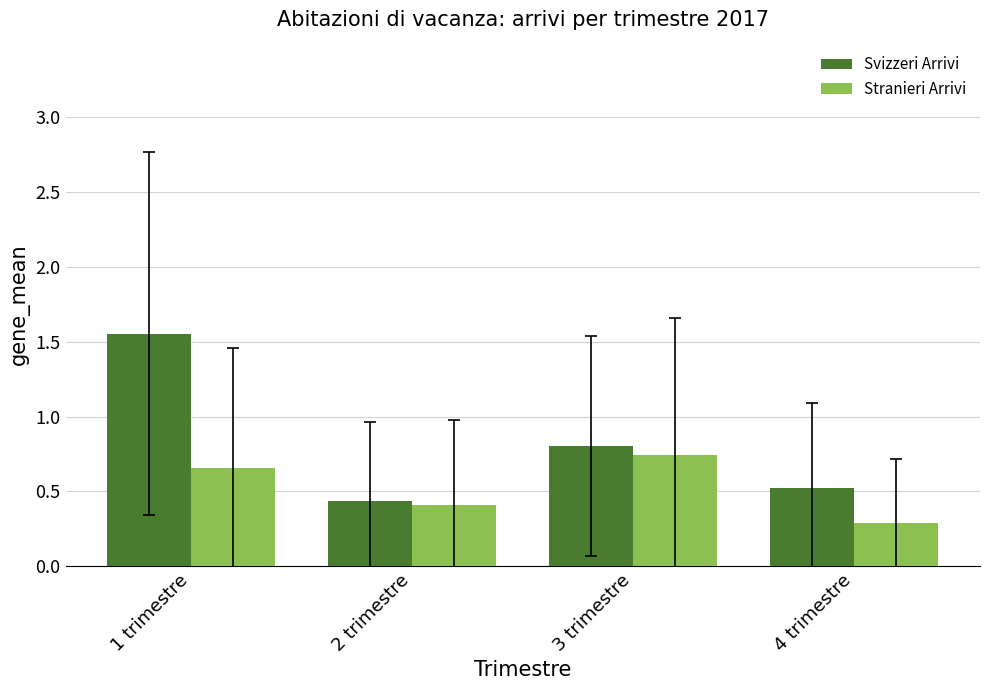

Are the bars grouped side by side (vs. stacked)?

Yes